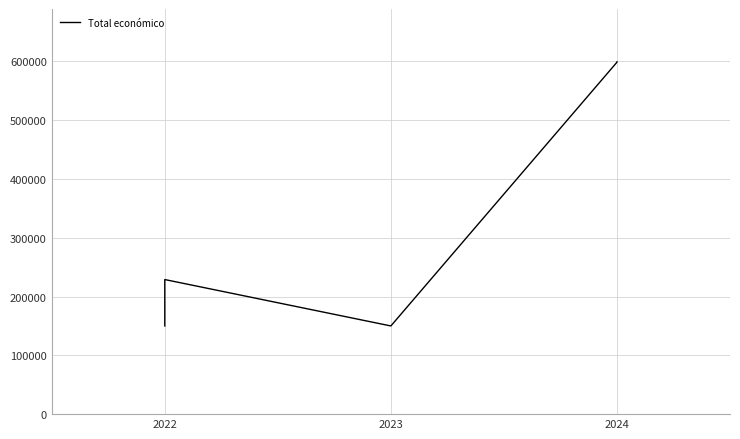

What position from the left is 2023?

2